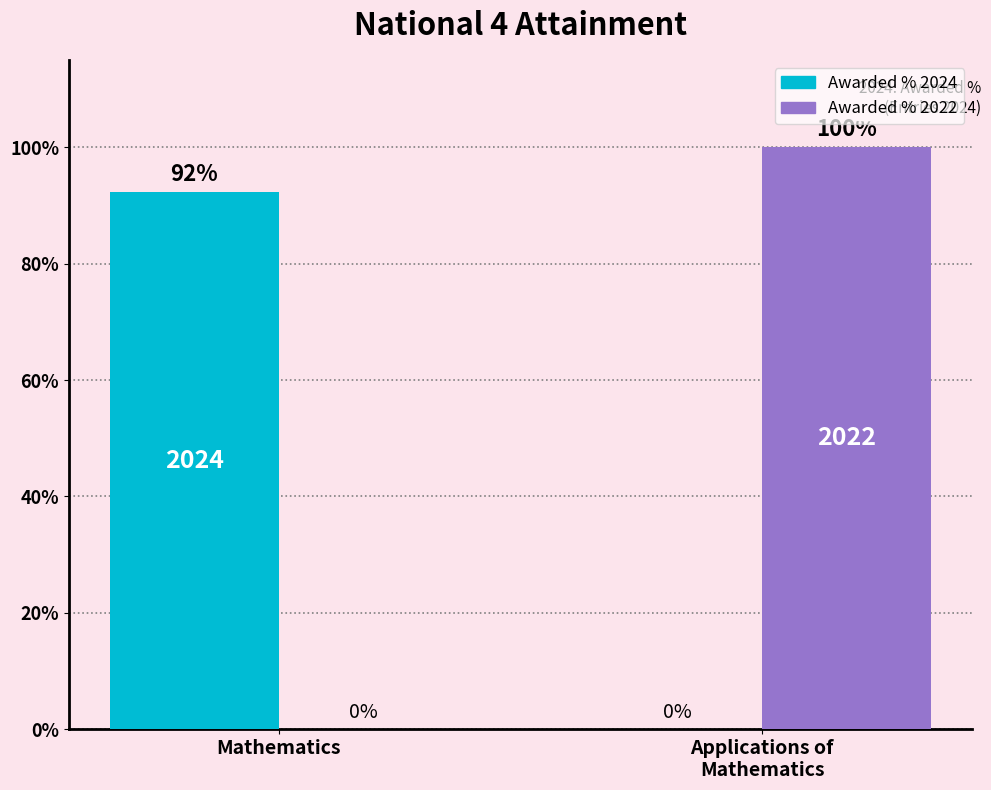

At which label does Awarded % 2024 reach its peak?

Mathematics